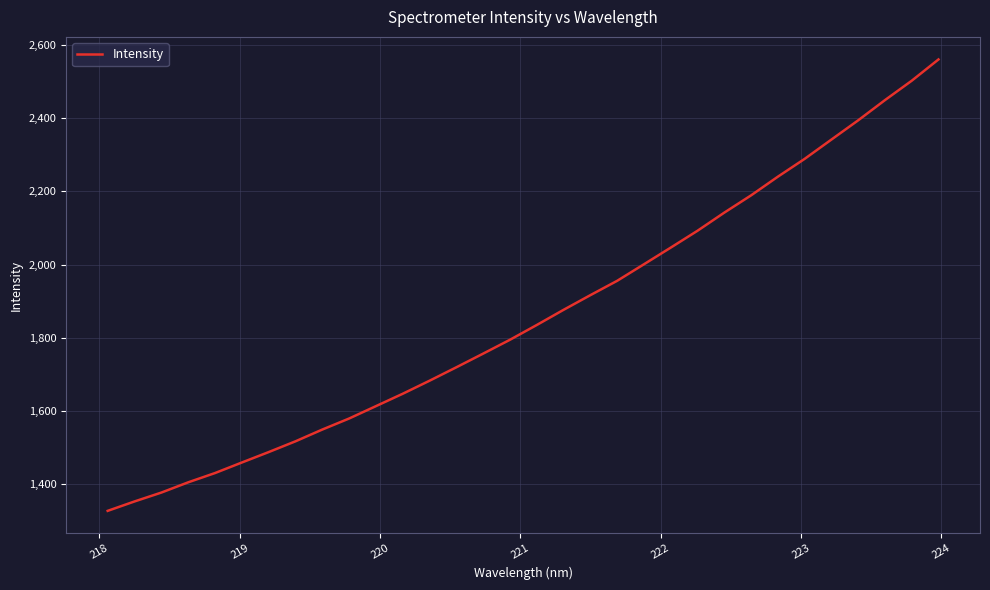

What is the difference between the maximum and minimum values?

1234.3